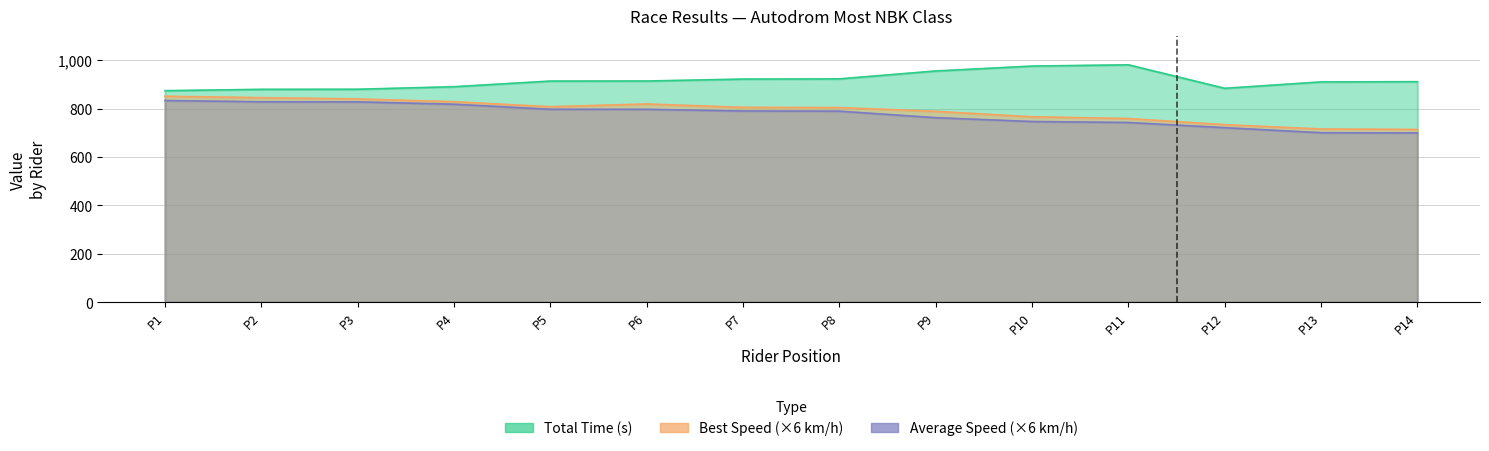

True or false: Best Lap time and Best Speed cross at least once.

False